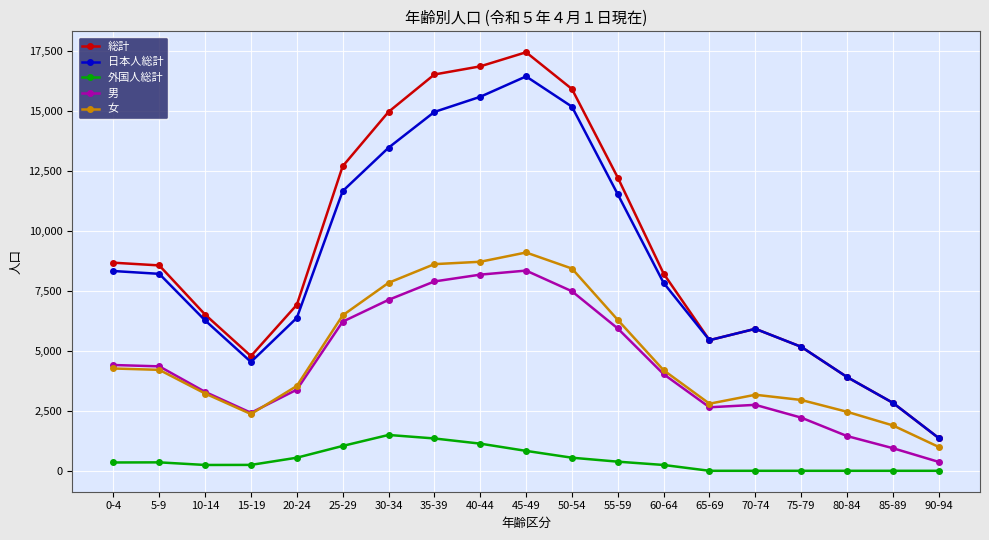

Between 40-44 and 65-69, which series saw the biggest shift?

総計